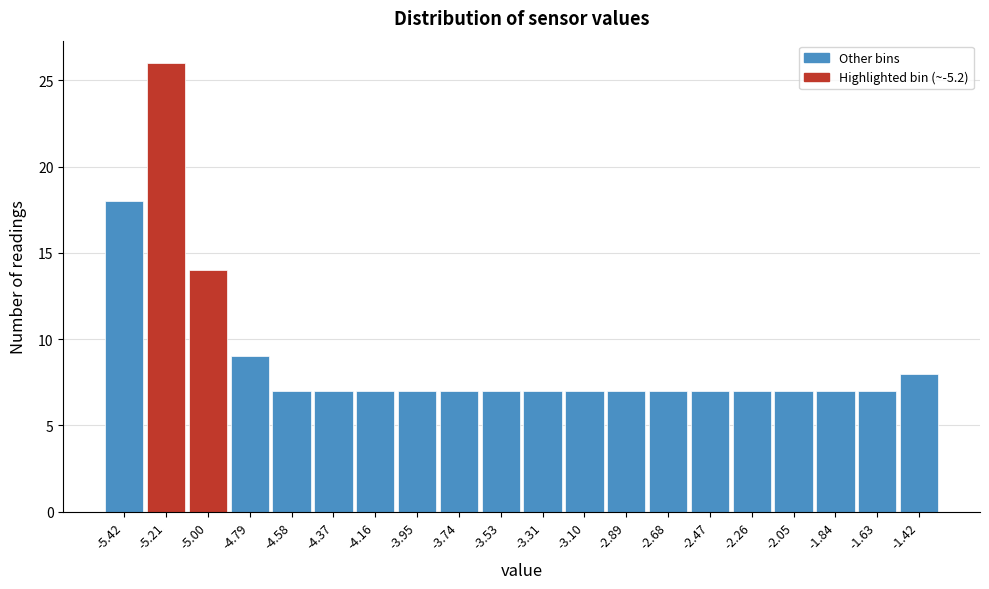

Reading left to right, transcribe this chart: for each bar, give the range it covers on the x-axis and its height. Neither the bar edges nor the heights are printed on the chart, so give them approximately, as read against the axes.

-5.55 to -5.30: 18
-5.30 to -5.10: 26
-5.10 to -4.90: 14
-4.90 to -4.70: 9
-4.70 to -4.45: 7
-4.45 to -4.25: 7
-4.25 to -4.05: 7
-4.05 to -3.85: 7
-3.85 to -3.65: 7
-3.65 to -3.40: 7
-3.40 to -3.20: 7
-3.20 to -3.00: 7
-3.00 to -2.80: 7
-2.80 to -2.60: 7
-2.60 to -2.35: 7
-2.35 to -2.15: 7
-2.15 to -1.95: 7
-1.95 to -1.75: 7
-1.75 to -1.50: 7
-1.50 to -1.30: 8